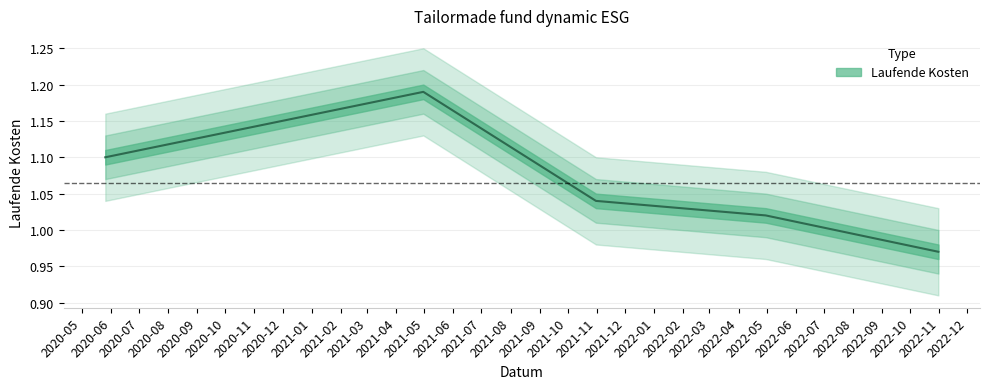

Does the chart display data point markers on the line(s)?

No